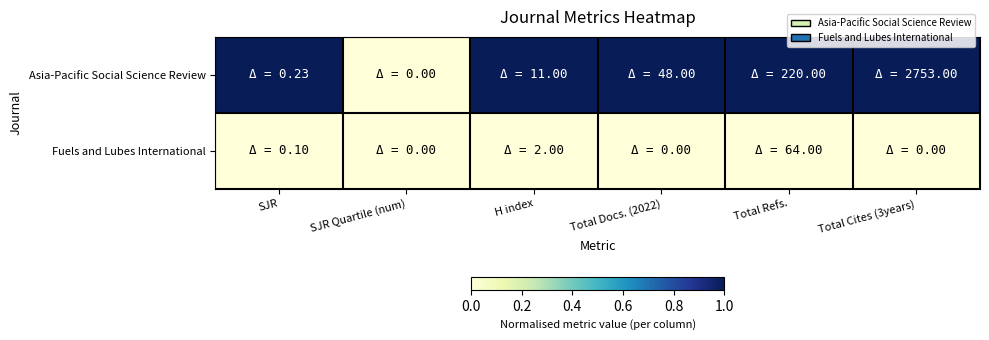

Which series has the largest total across all categories?

Asia-Pacific Social Science Review